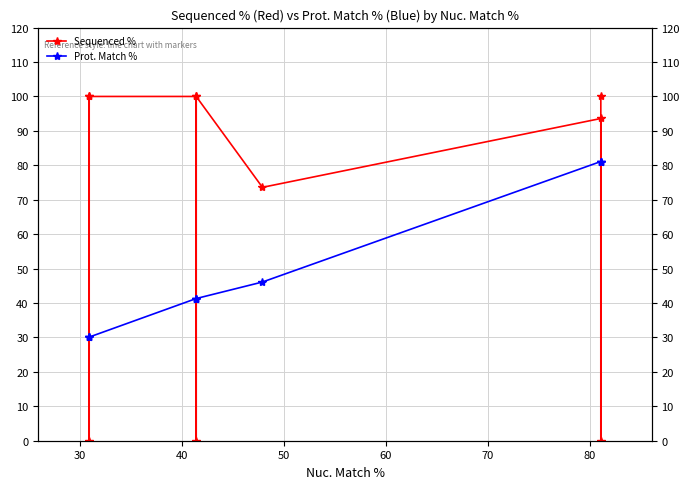

At which label does Sequenced % reach its minimum?

30